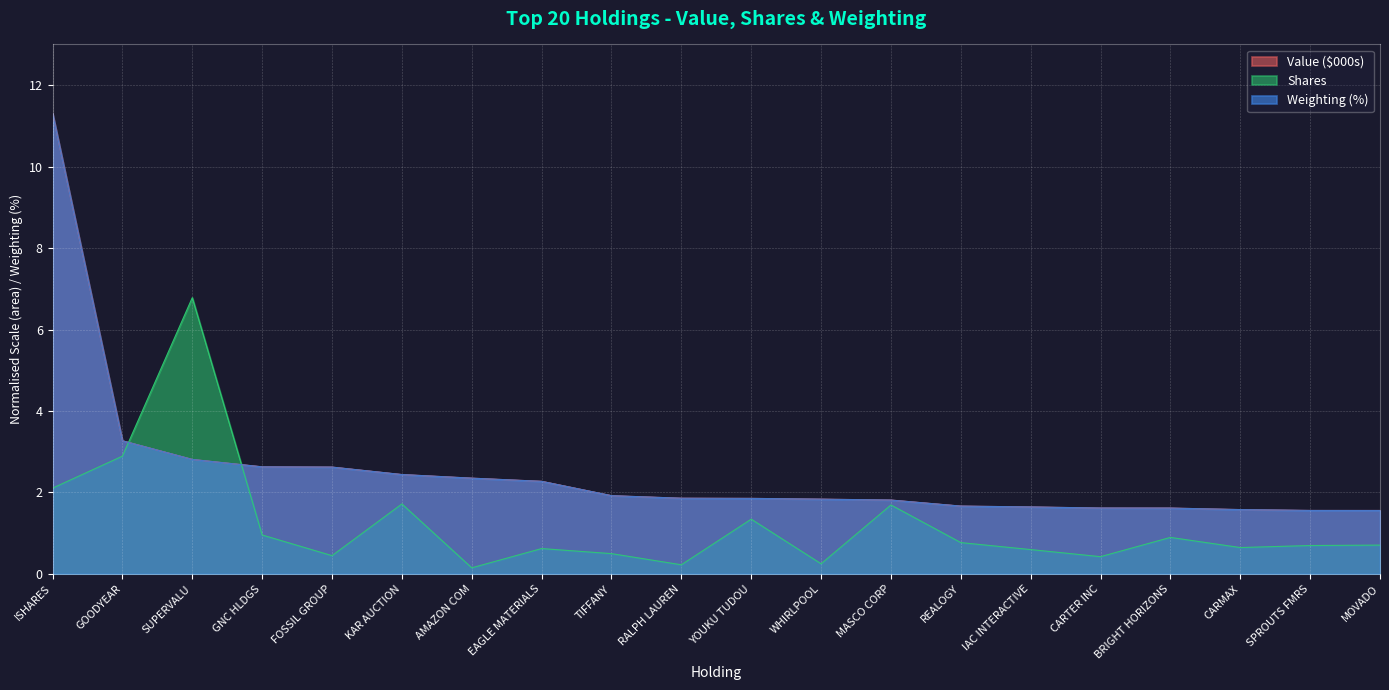

At CARTER INC, list the series in order from largest to smallest.

Weighting (%), Value ($000s), Shares